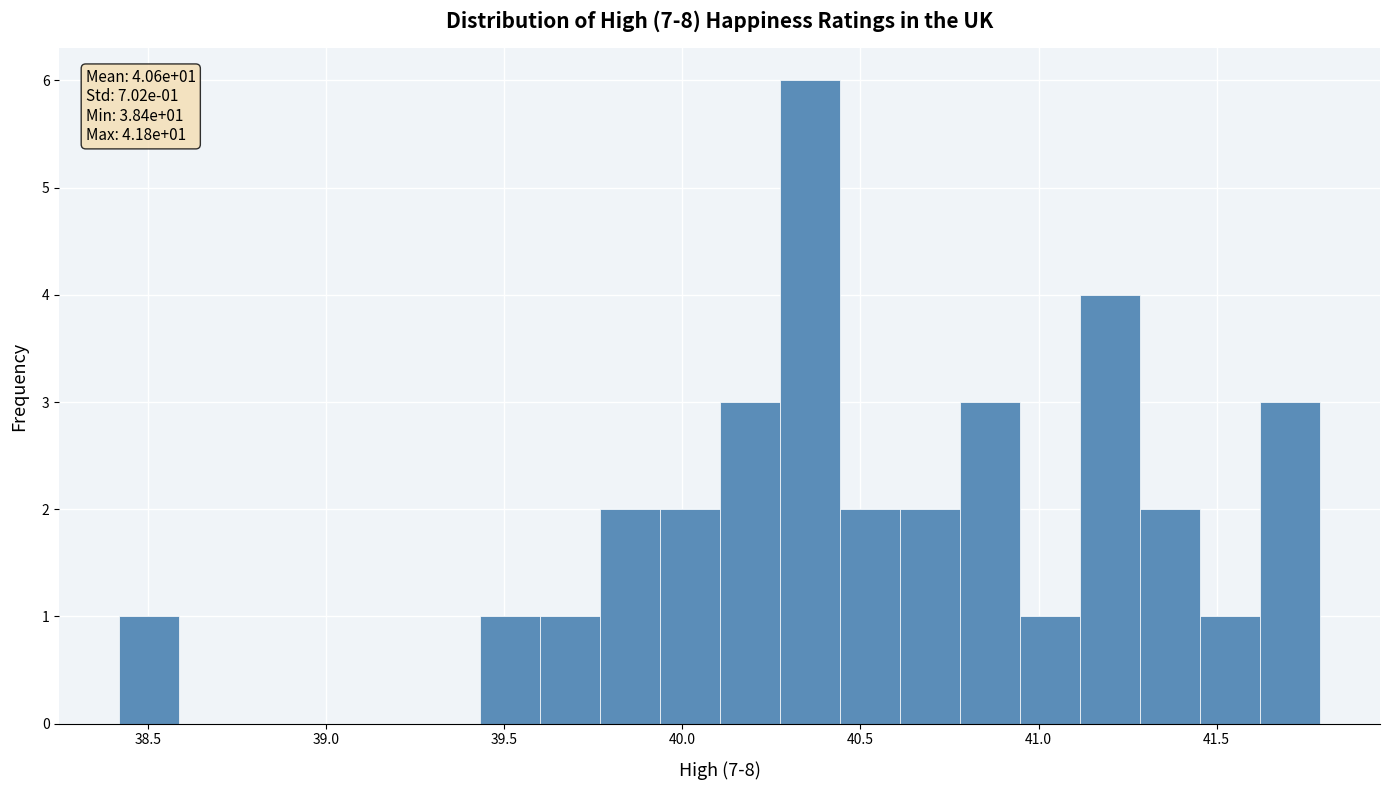

Around what value on the x-axis is the tallest bar? Give the approximate position of its centre, as read against the axis.

40.35